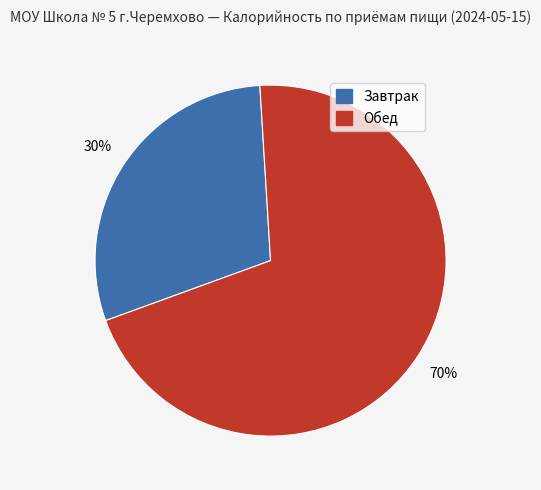

To the nearest percent, what is the average slice percentage?

50%